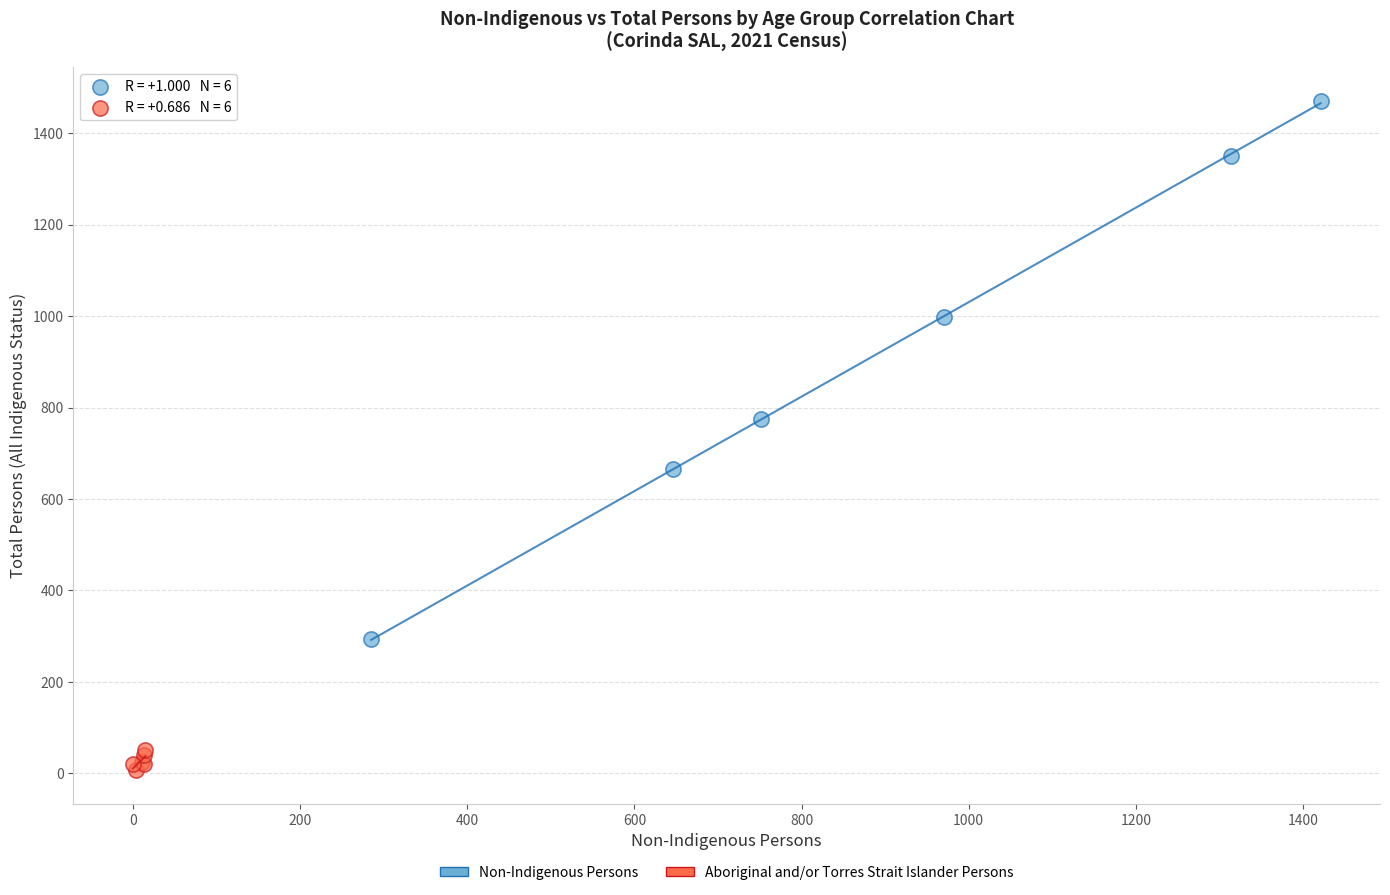

Which series reaches the maximum Y coordinate?

Non-Indigenous Persons